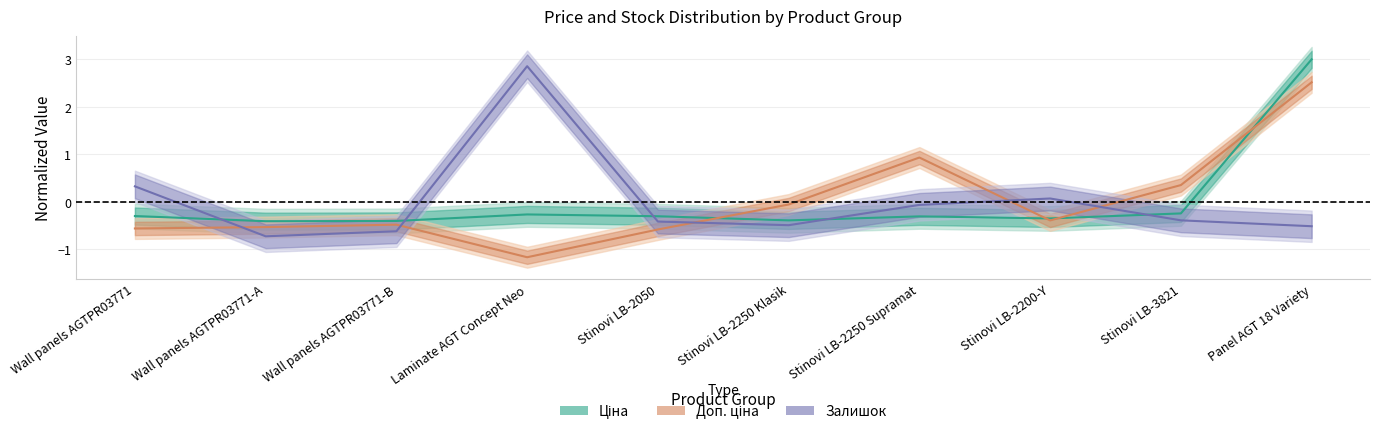

How many lines are shown in the chart?

3